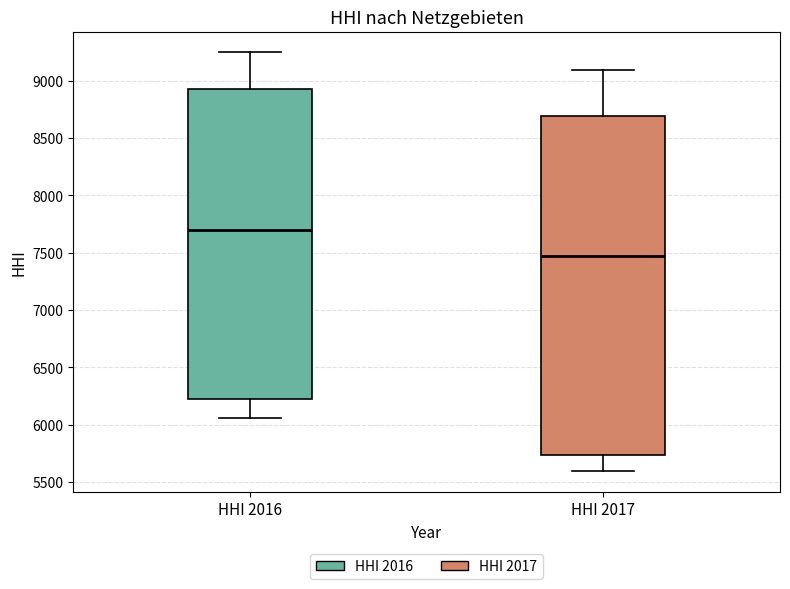

Reading left to right, read every box against the y-axis: the position of its median line, the range the box covers, and the ends of its whiskers. The values are not printed on the chart, so give them approximately, as read against the axis.

HHI 2016: median 7700, box 6250 to 8950, whiskers 6050 to 9250
HHI 2017: median 7450, box 5750 to 8700, whiskers 5600 to 9100